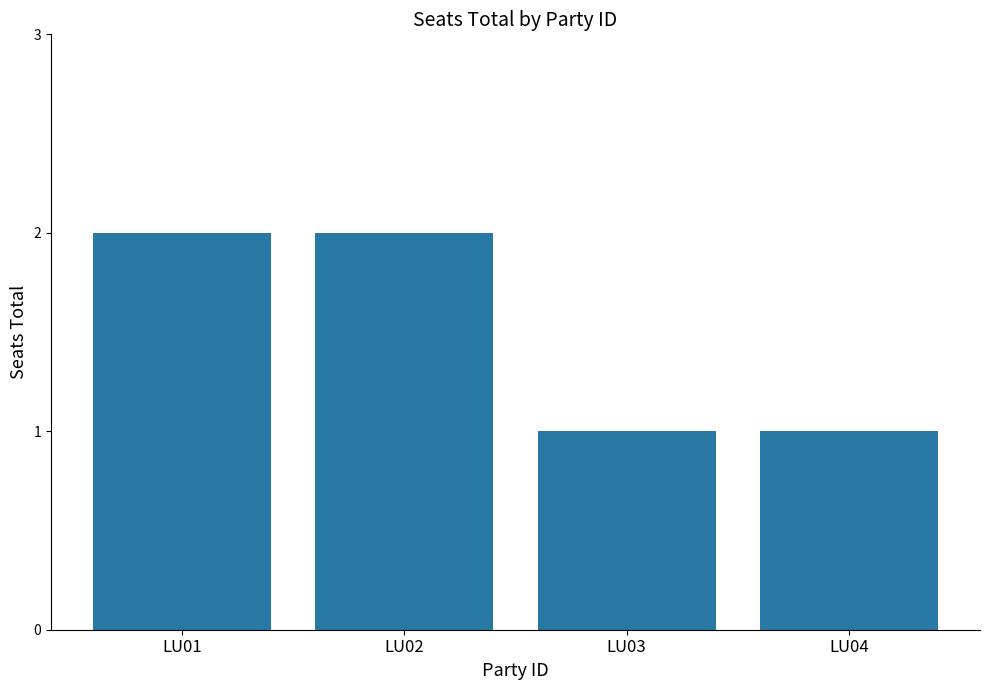

Reading left to right, list all the values displayed in this chart.

2	2	1	1